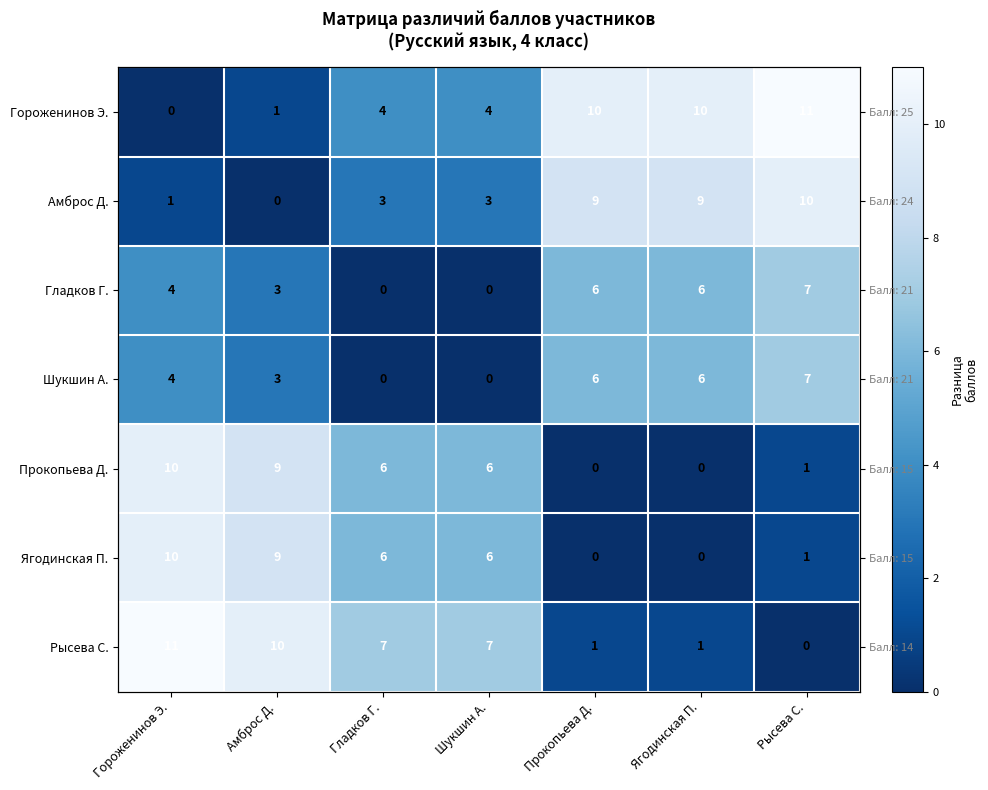

Rank the categories by Прокопьева Д. value from lowest to highest.

Прокопьева Д., Ягодинская П., Рысева С., Гладков Г., Шукшин А., Амброс Д., Гороженинов Э.